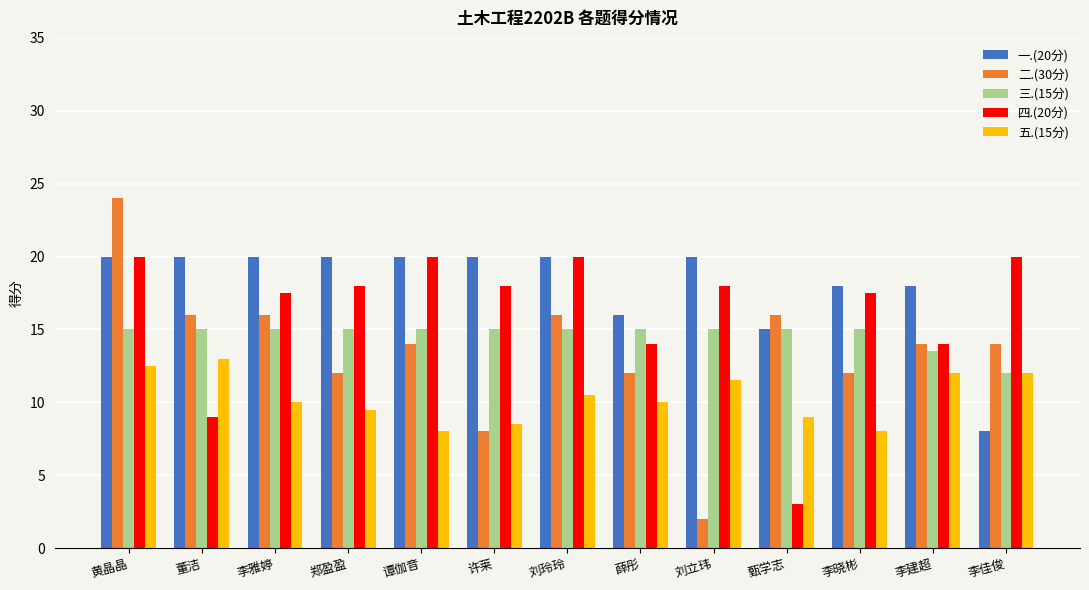

What are all the series names shown in the legend?

一.(20分), 二.(30分), 三.(15分), 四.(20分), 五.(15分)